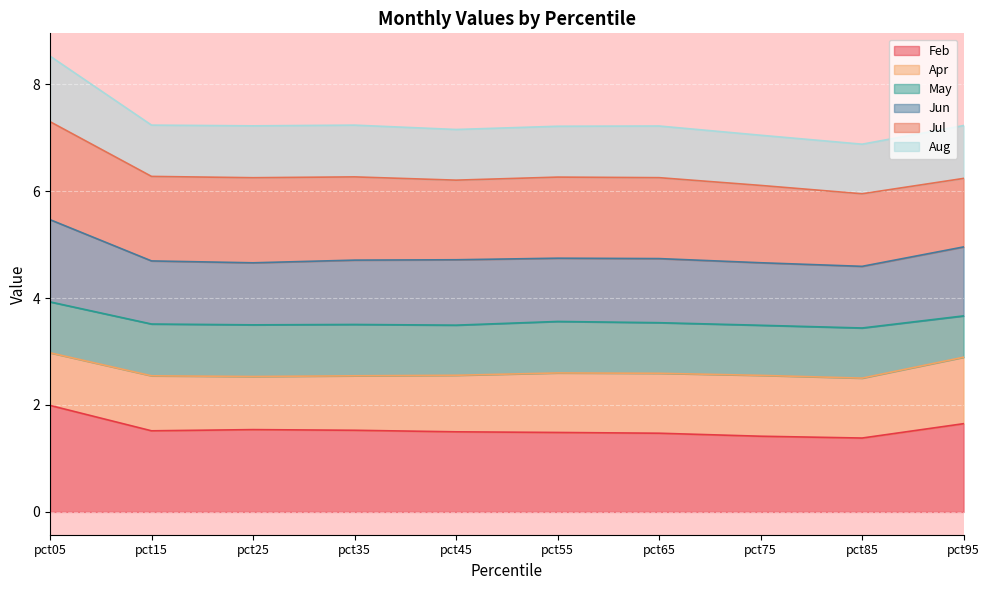

What is the sum of the Aug values at pct75 and pct95?

14.3